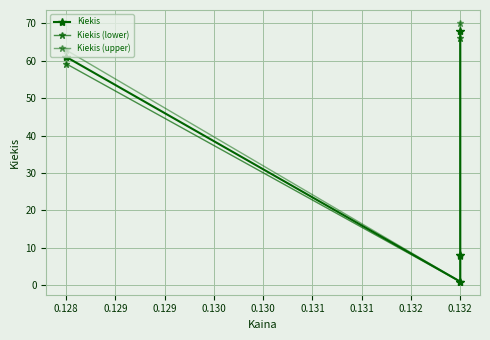

What is the spread (max minus min) of values at 0.128?

3.7